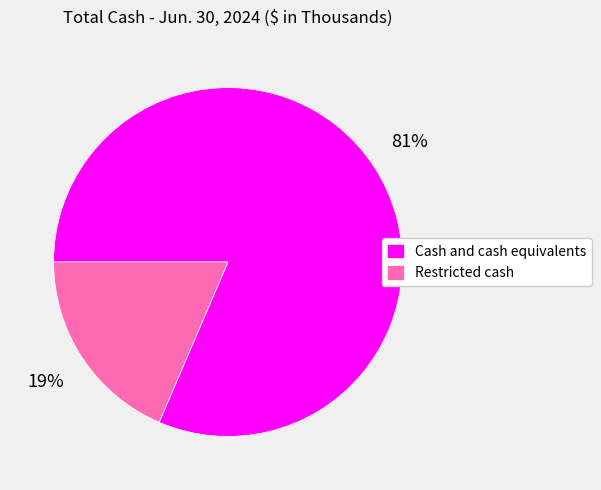

Is the sum of Cash and cash equivalents and Restricted cash greater than half?

Yes